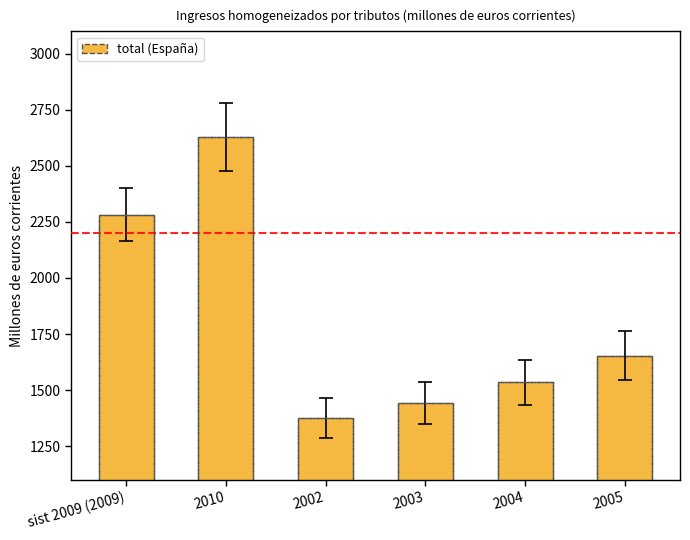

Reading left to right, list all the values displayed in this chart.

sist 2009 (2009)=2282.8	2010=2628.6	2002=1375.0	2003=1441.7	2004=1534.6	2005=1653.9